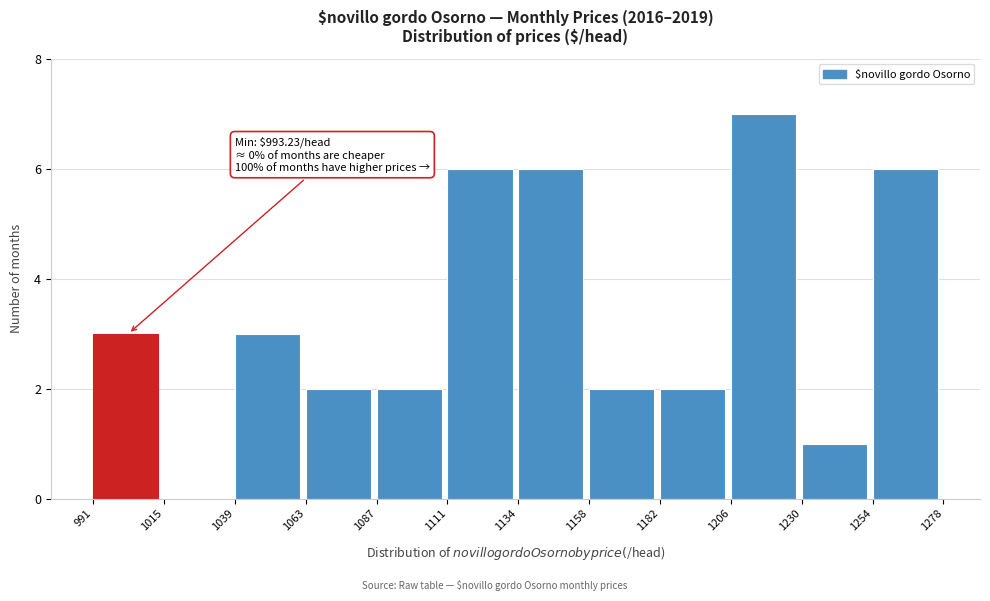

Which range on the x-axis has the tallest bar?

1206 to 1230